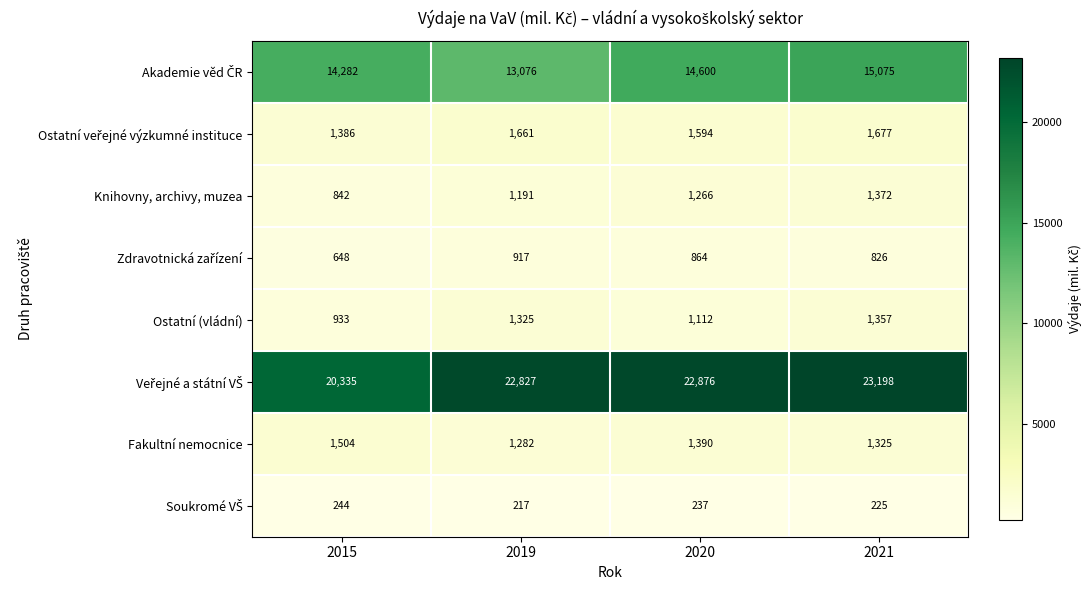

What is the maximum value shown in the chart?

23198